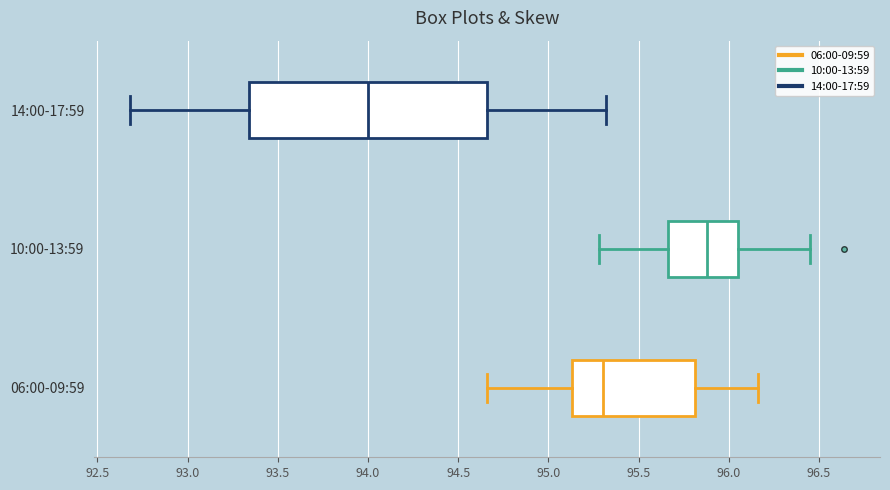

Reading bottom to top, read every box against the x-axis: the position of its median line, the range the box covers, and the ends of its whiskers. The values are not printed on the chart, so give them approximately, as read against the axis.

06:00-09:59: median 95.30, box 95.15 to 95.80, whiskers 94.65 to 96.15
10:00-13:59: median 95.90, box 95.65 to 96.05, whiskers 95.30 to 96.45
14:00-17:59: median 94.00, box 93.35 to 94.65, whiskers 92.70 to 95.30